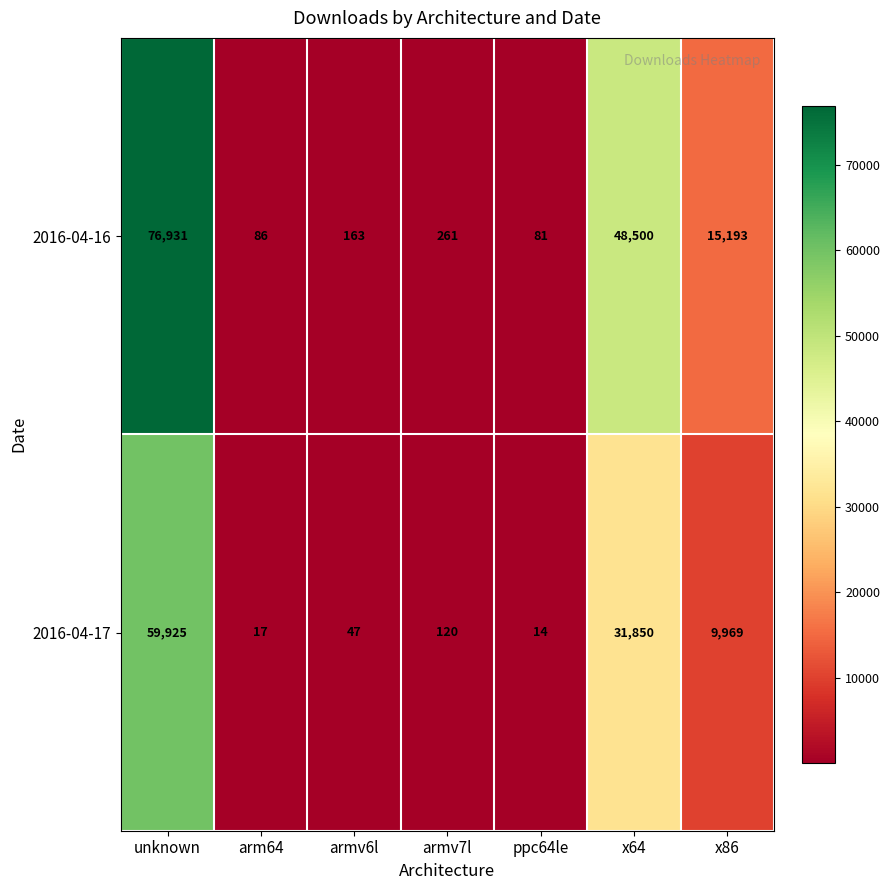

At which label is 2016-04-16 closest to 38506?

x64